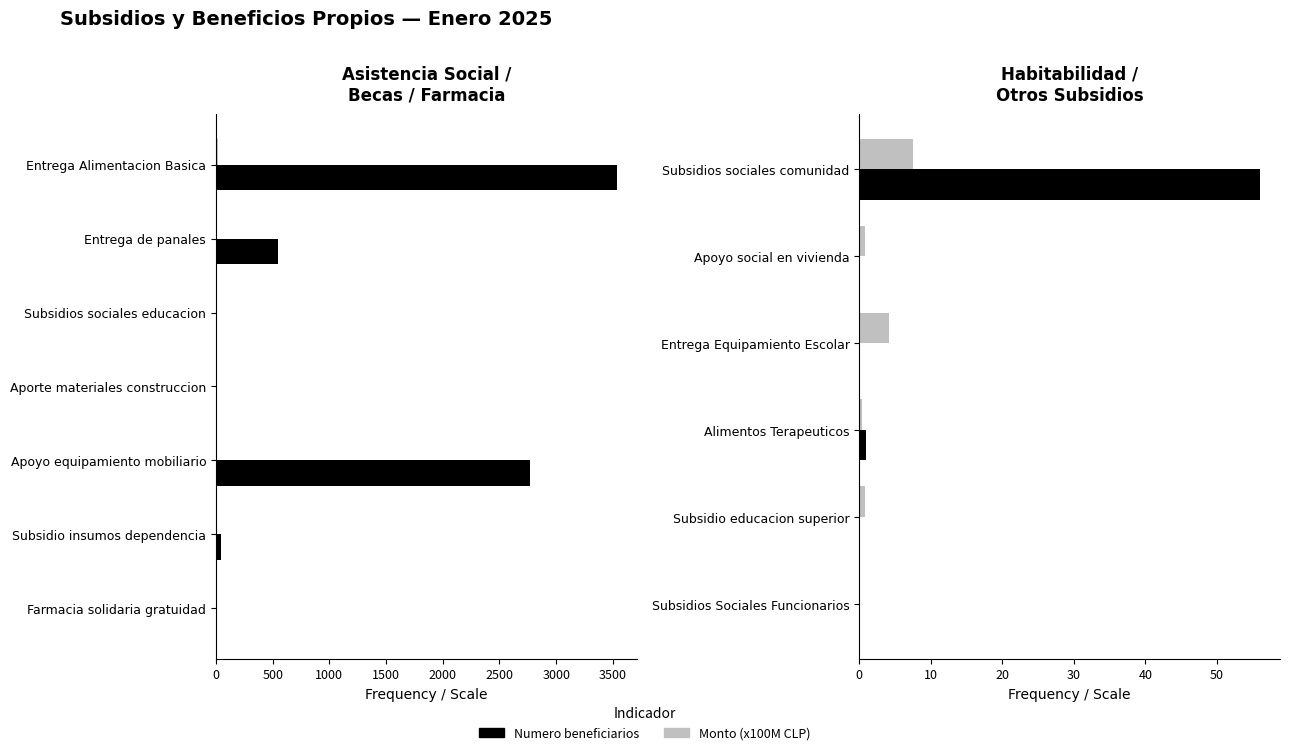

Which series has the largest total across all categories?

Numero beneficiarios